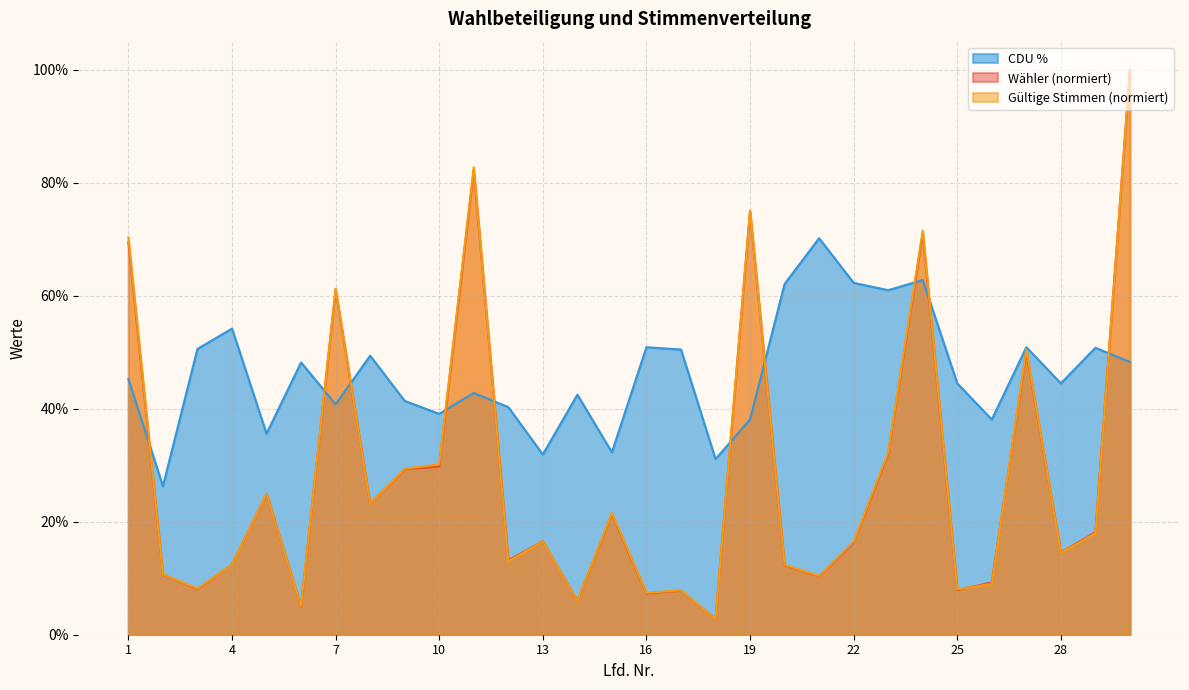

Which category has the highest value in the Wähler series?

30